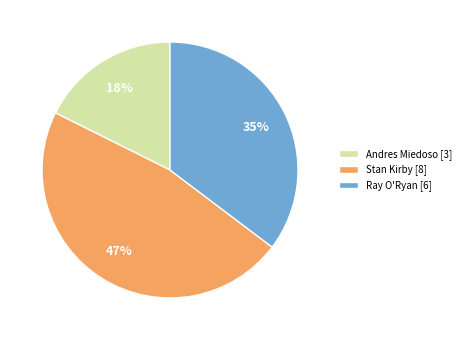

Approximately how many times larger is the value at Andres Miedoso [3] compared to Ray O'Ryan [6]?

0.5